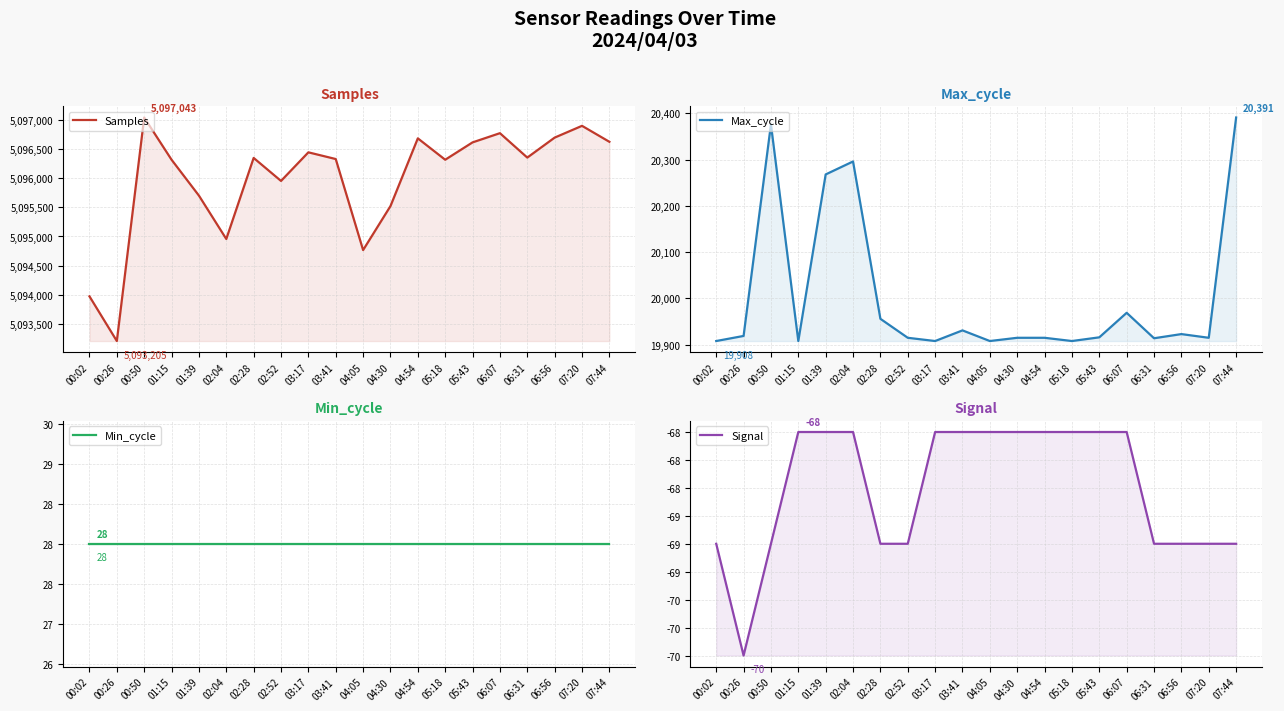

What position from the right is 06:56?

3